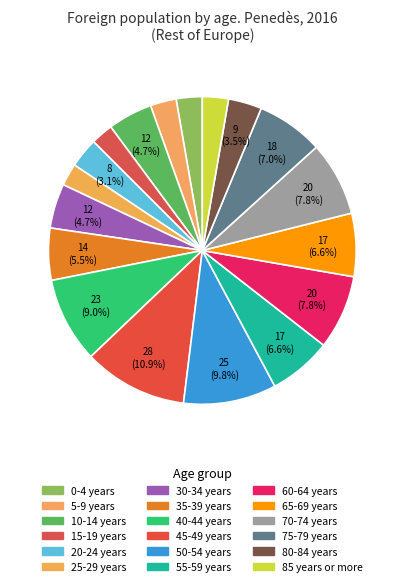

Does 10-14 years represent more than half of the total?

No